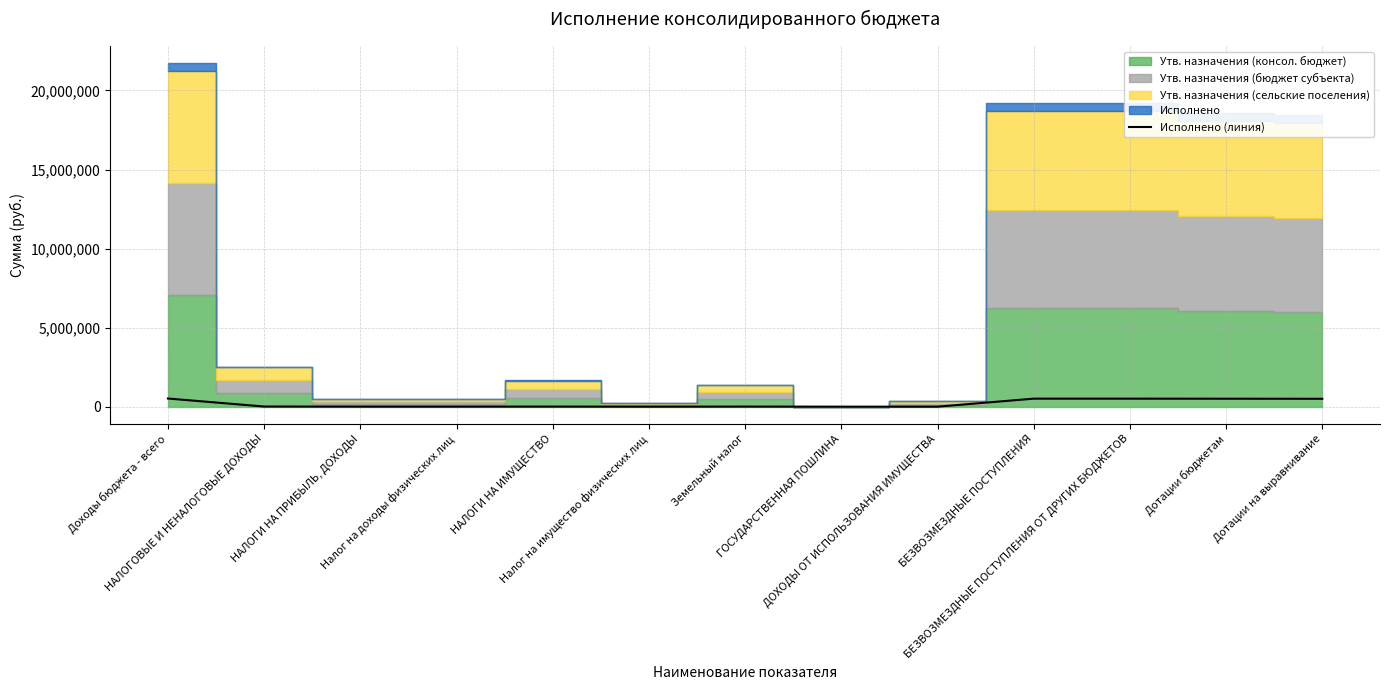

Which has a higher value, ДОХОДЫ ОТ ИСПОЛЬЗОВАНИЯ ИМУЩЕСТВА or Доходы бюджета - всего?

Доходы бюджета - всего